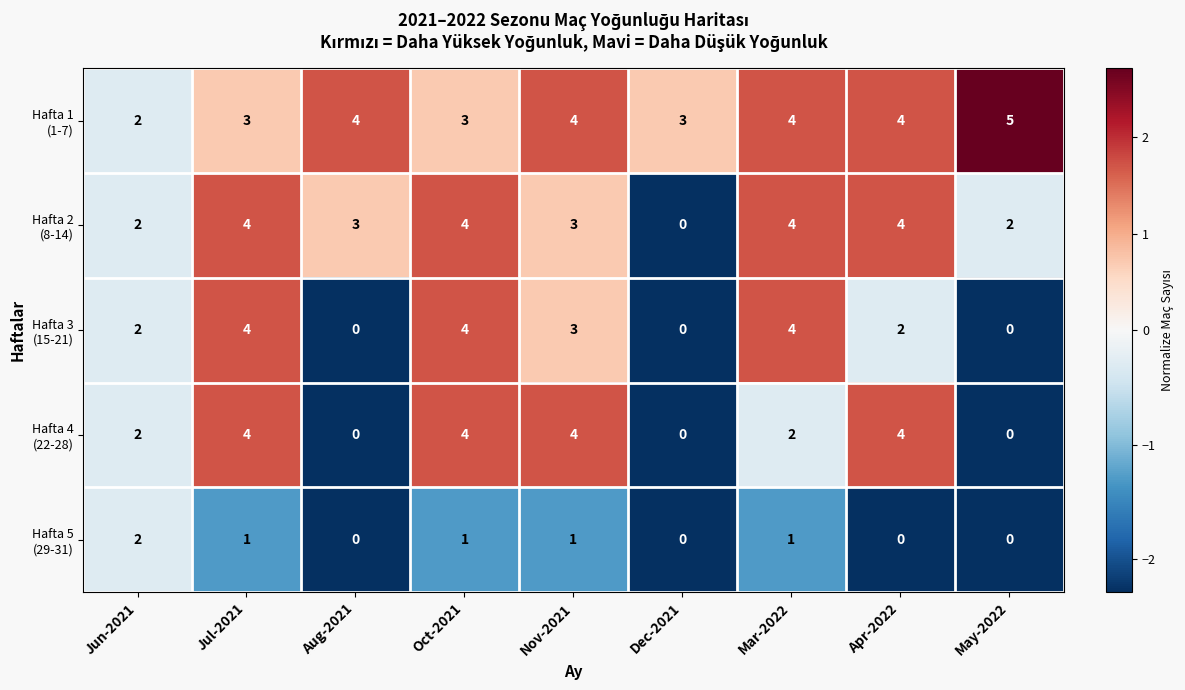

What is the difference between the highest and lowest values at Nov-2021?

3